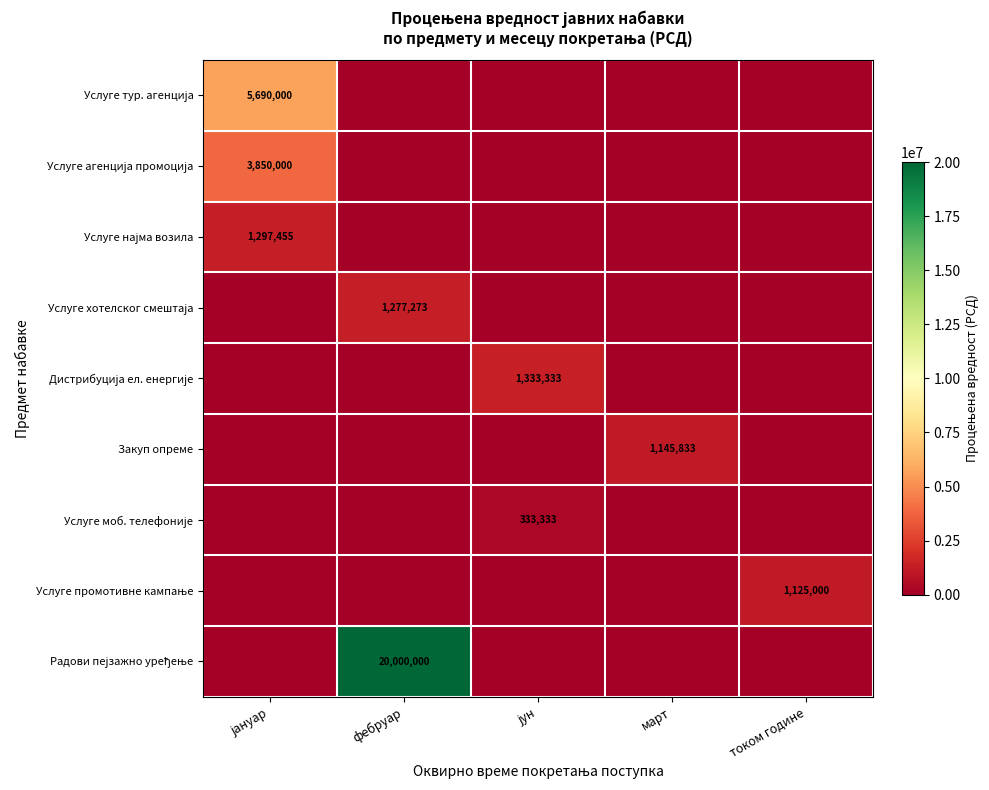

Which series has the largest total across all categories?

Радови пејзажно уређење